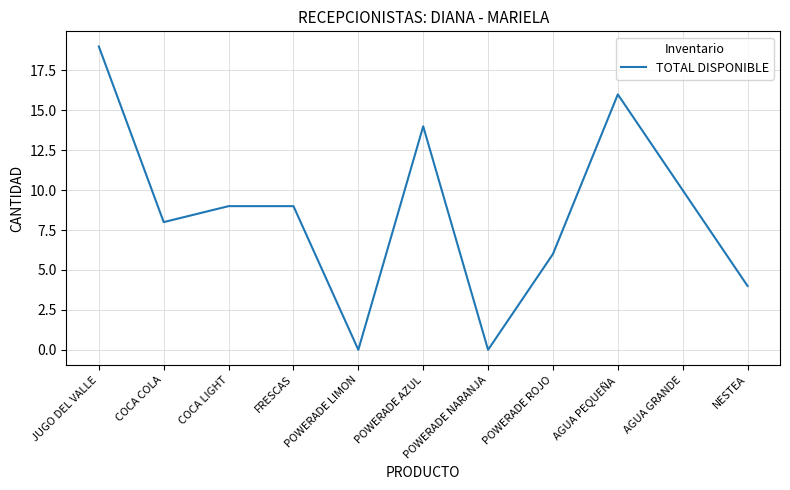

What position from the left is POWERADE AZUL?

6